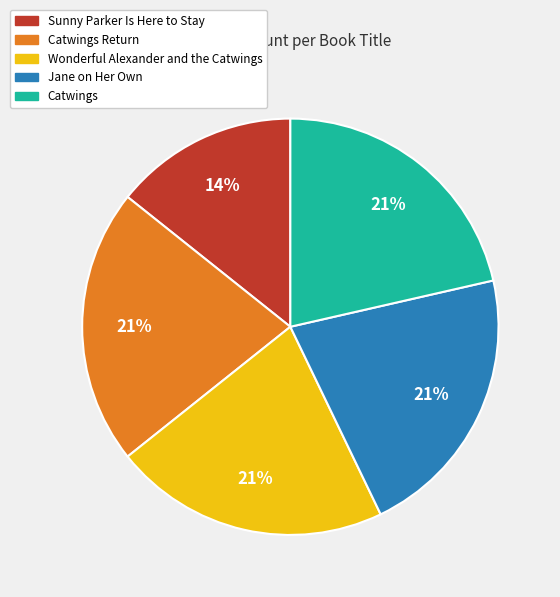

To the nearest percent, what is the difference between the largest and smallest slice percentages?

7%